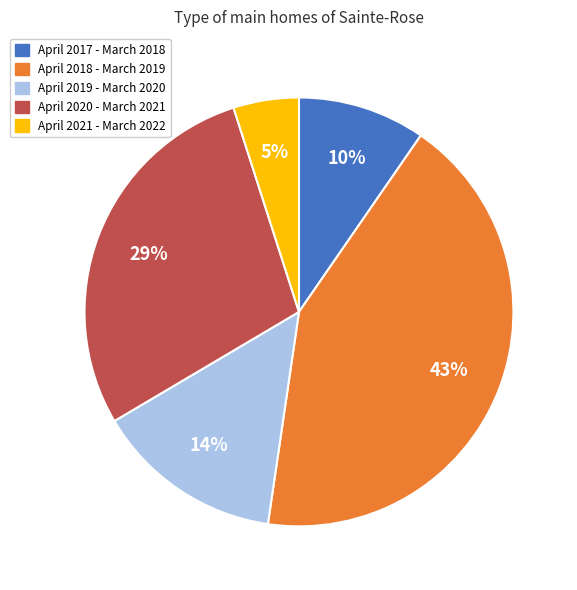

What percentage is the April 2018 - March 2019 slice, to the nearest percent?

43%